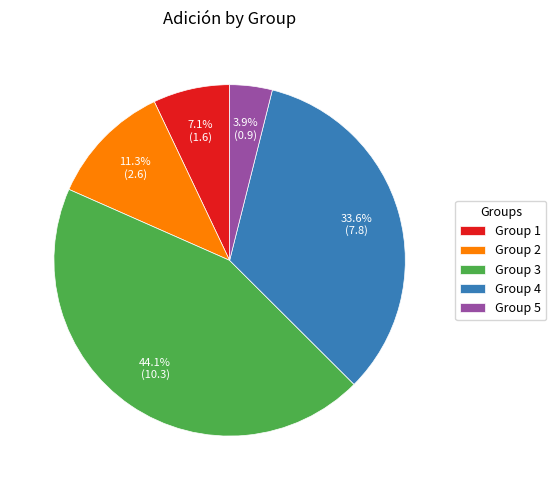

Rank the categories by value from lowest to highest.

Group 5, Group 1, Group 2, Group 4, Group 3